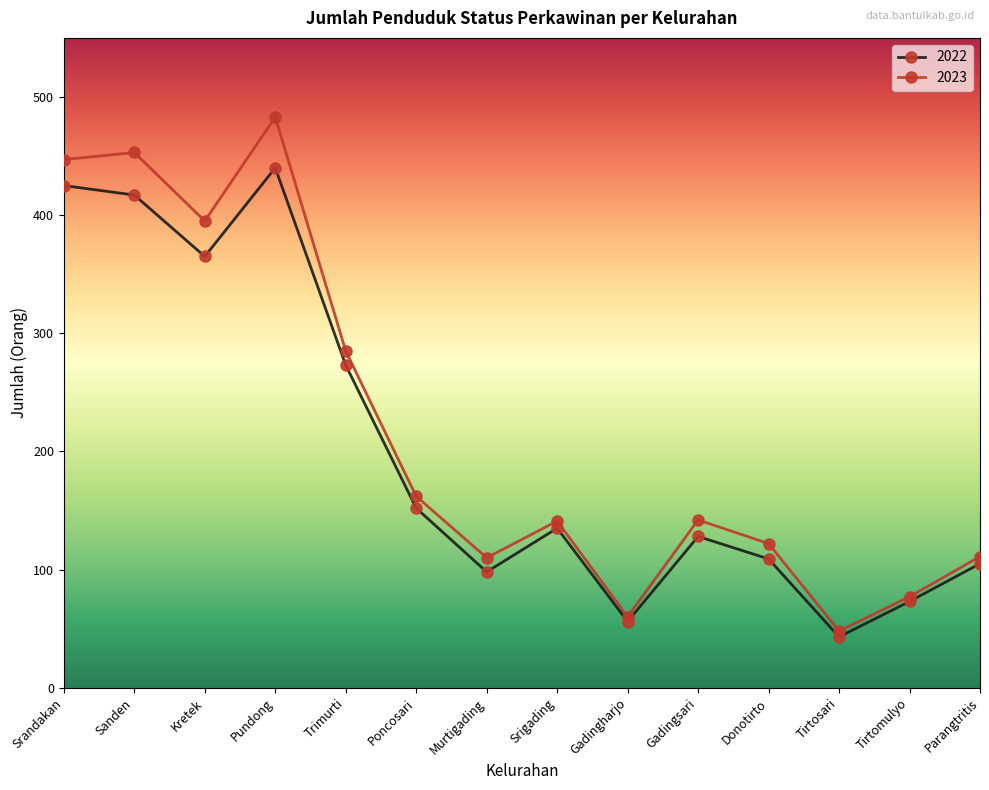

How many categories are shown in the chart?

14